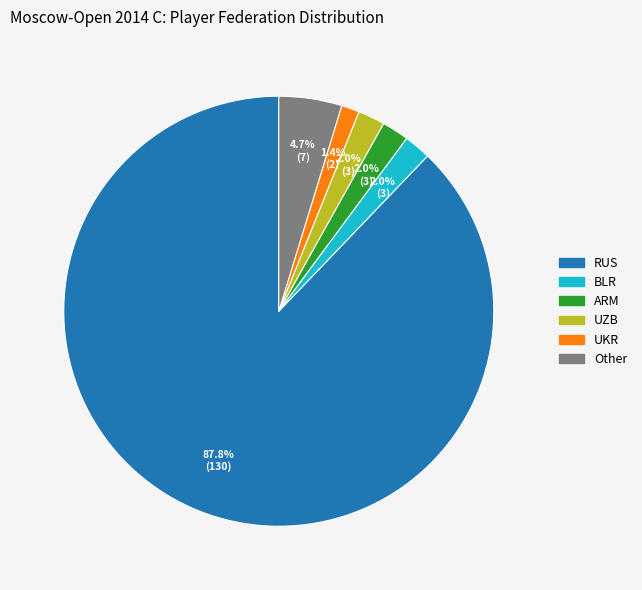

To the nearest percent, what is the average slice percentage?

17%